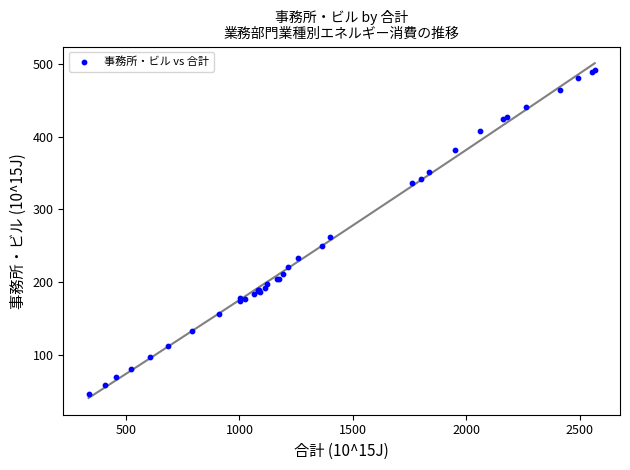

What Y value in the scatter plot is closest to 268?

261.8